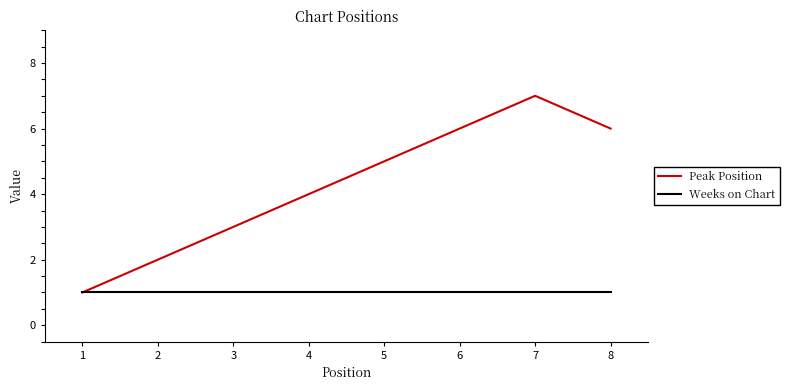

At which category does Peak Position reach its first local peak?

7